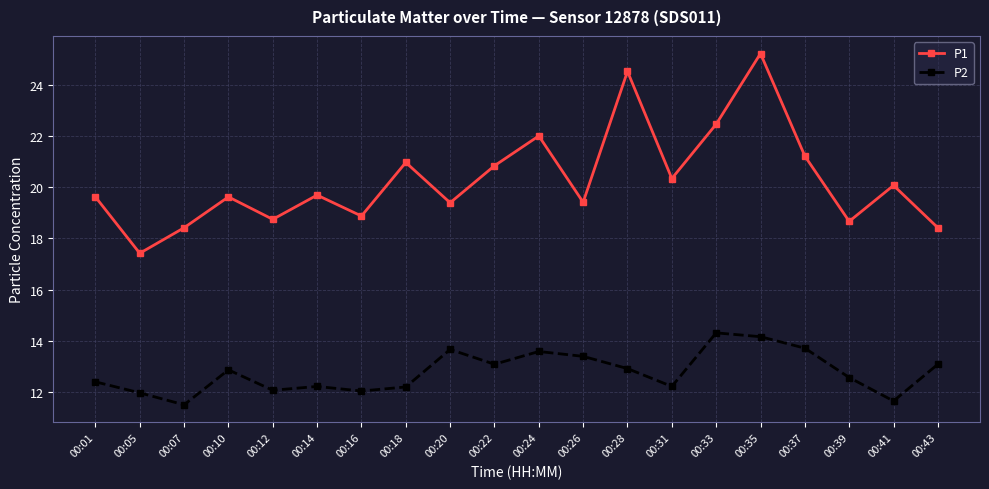

Which series has the largest range (max minus min)?

P1